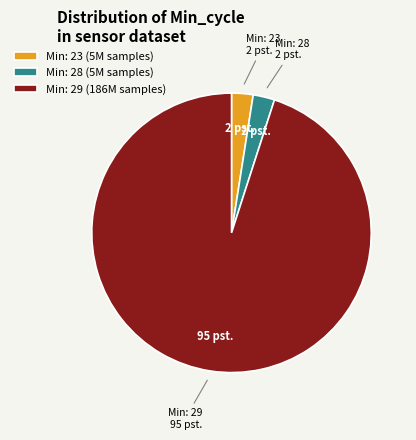

Does Min: 23 (5M samples) account for over 50% of the chart?

No